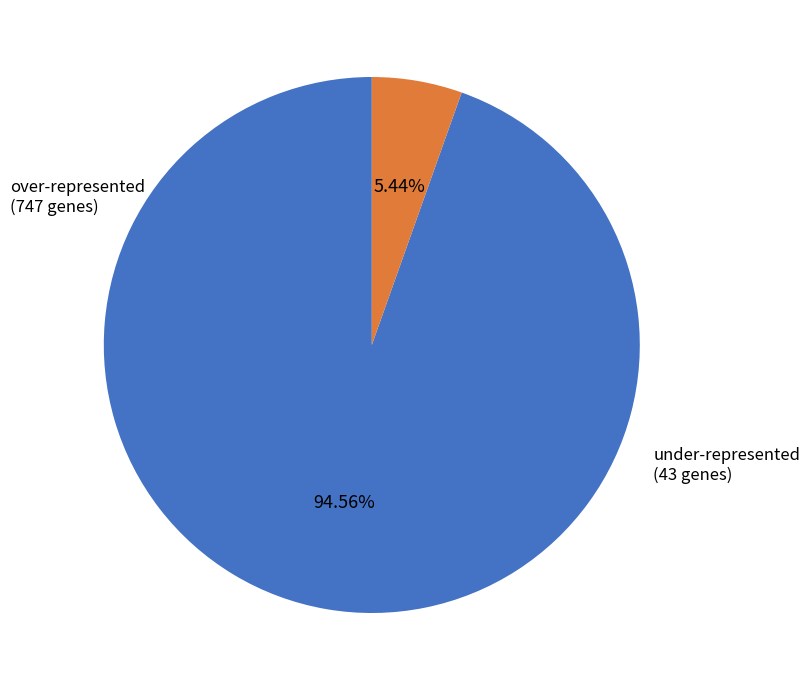

Does any single category account for the majority?

Yes